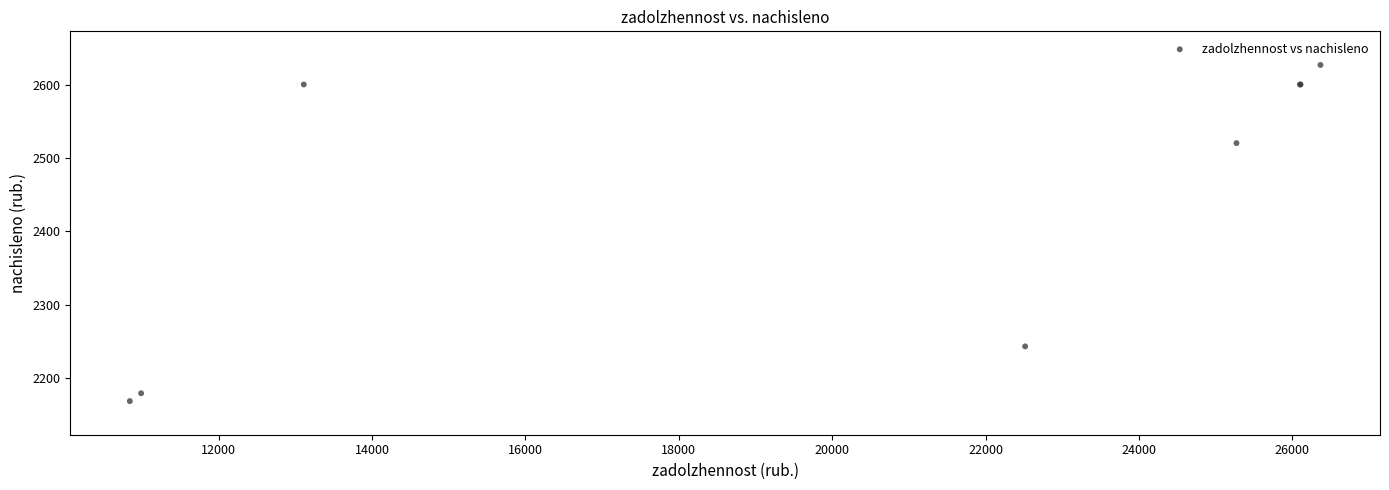

What Y value in the scatter plot is closest to 2397?

2520.2